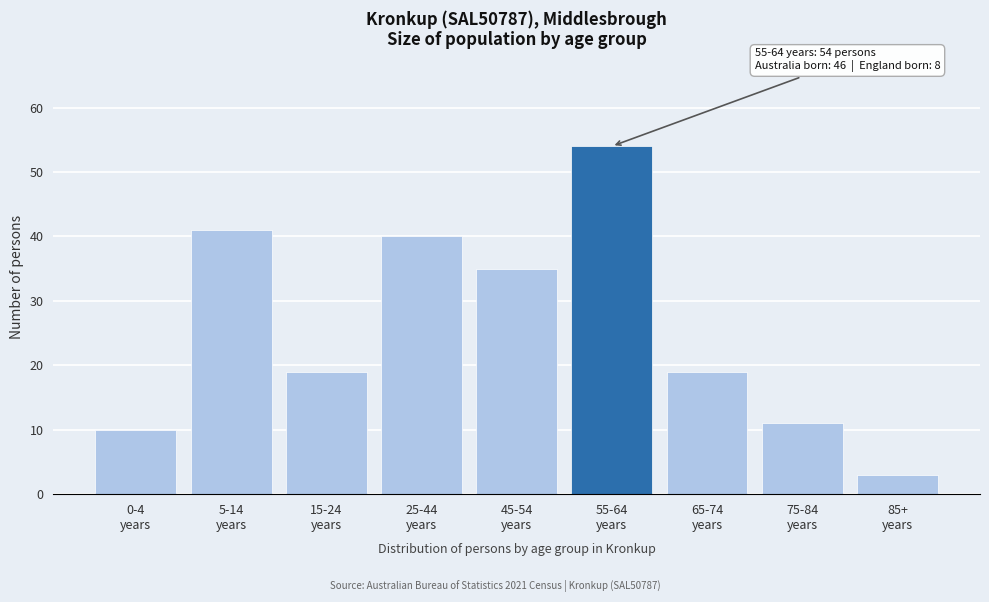

Reading left to right, transcribe all the data shown in this chart.

10	41	19	40	35	54	19	11	3